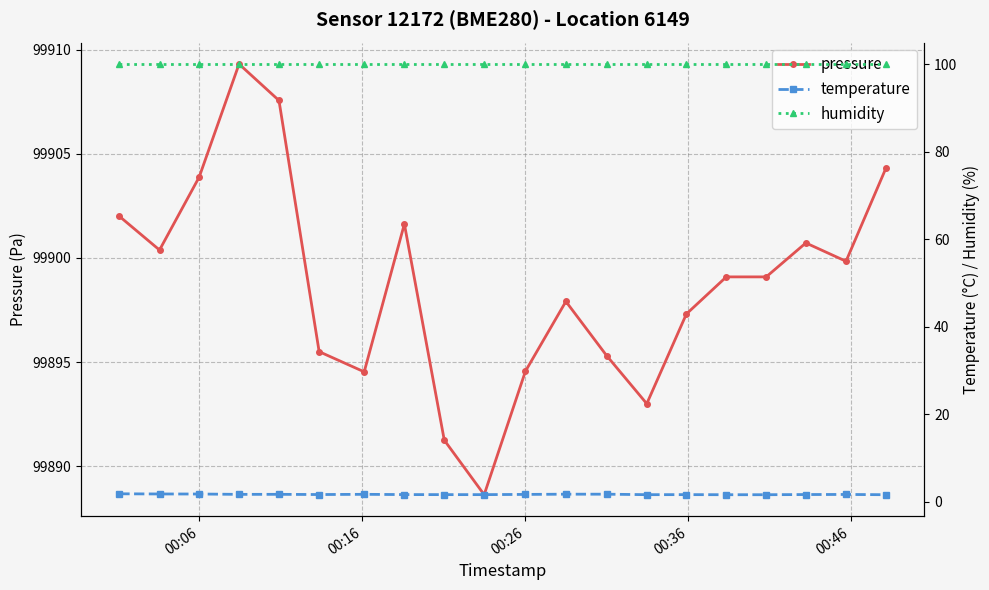

What are all the series names shown in the legend?

pressure, temperature, humidity